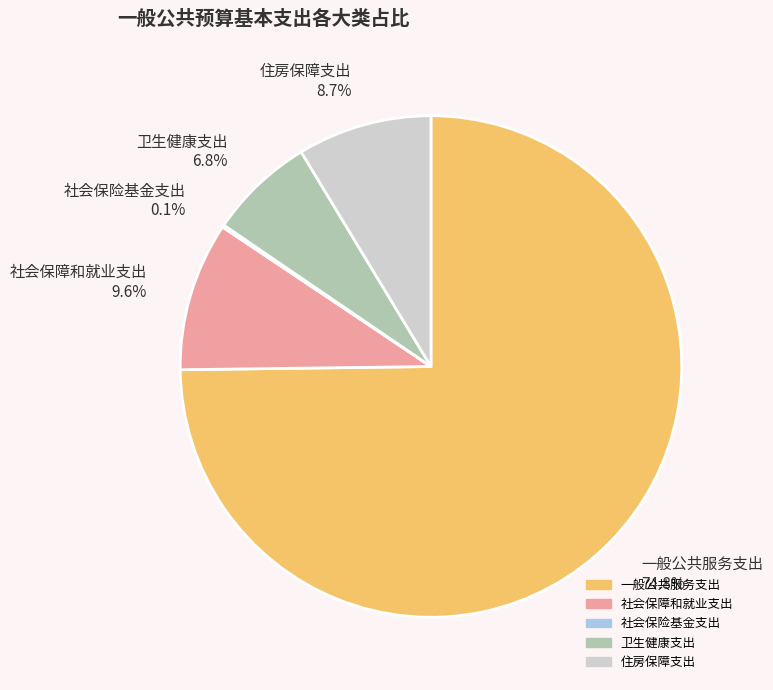

What is the ratio of the value at 卫生健康支出 to the value at 住房保障支出?

0.8